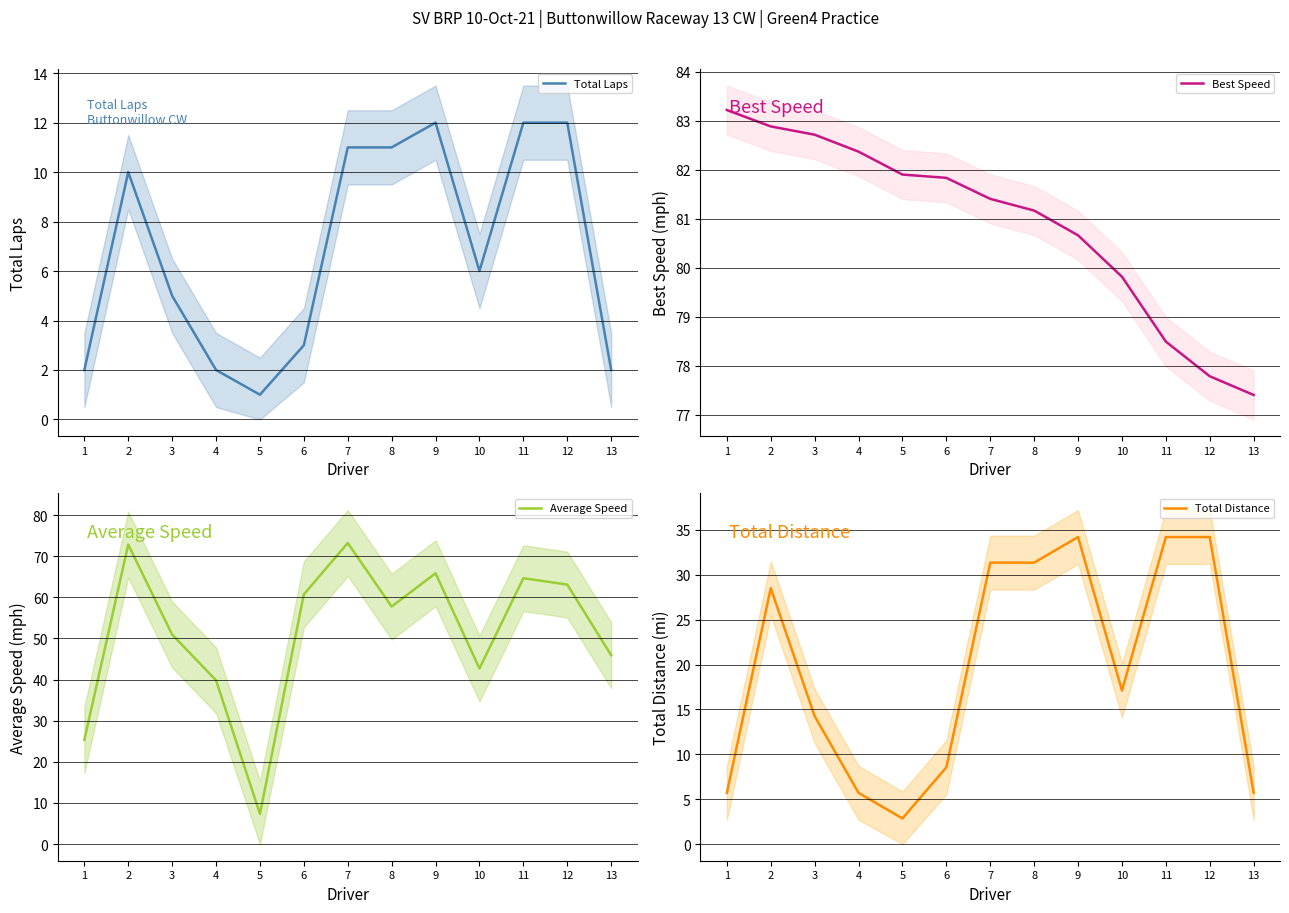

Which series changed the most between 8 and 10?

Average Speed